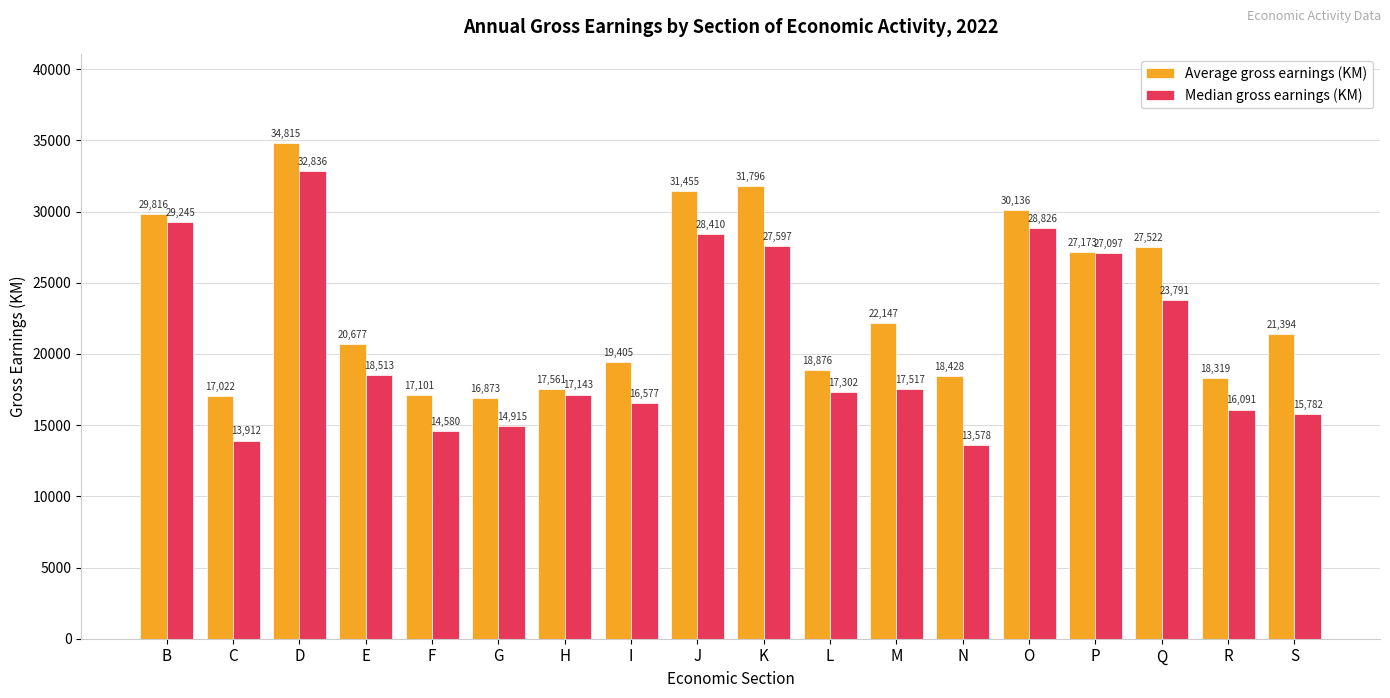

How many bars are there in each group?

2